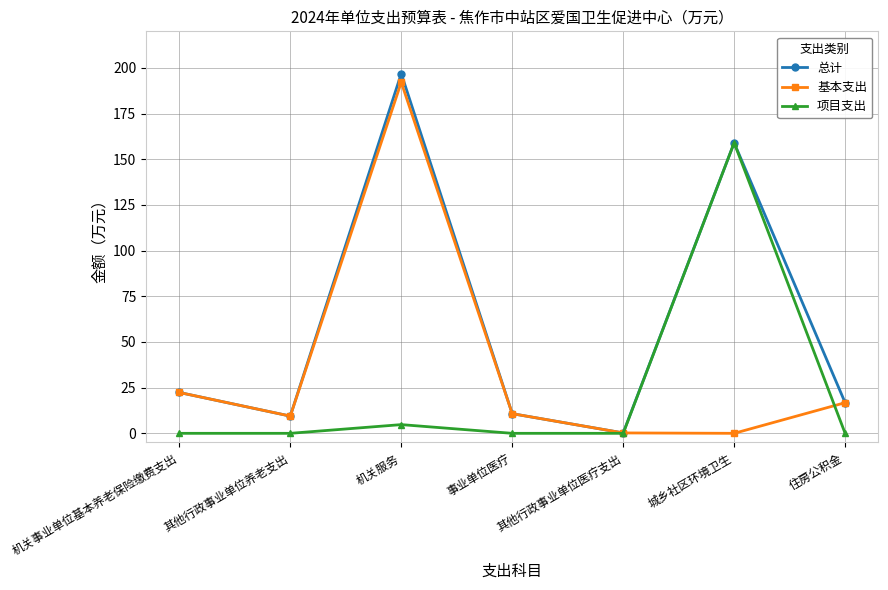

What is the label of the 1st point from the left?

机关事业单位基本养老保险缴费支出